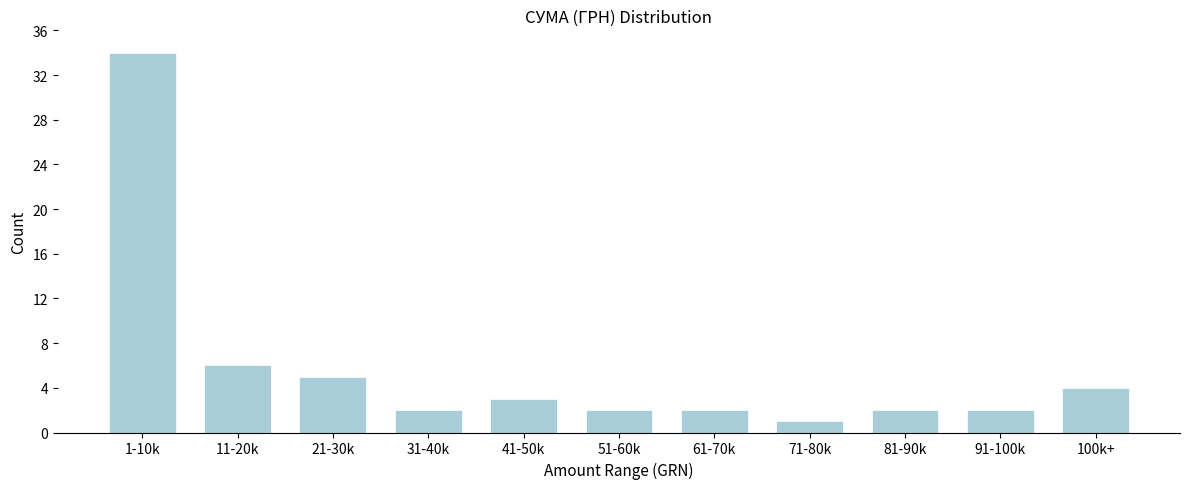

Reading left to right, extract all data points from this chart.

1-10k=34	11-20k=6	21-30k=5	31-40k=2	41-50k=3	51-60k=2	61-70k=2	71-80k=1	81-90k=2	91-100k=2	100k+=4